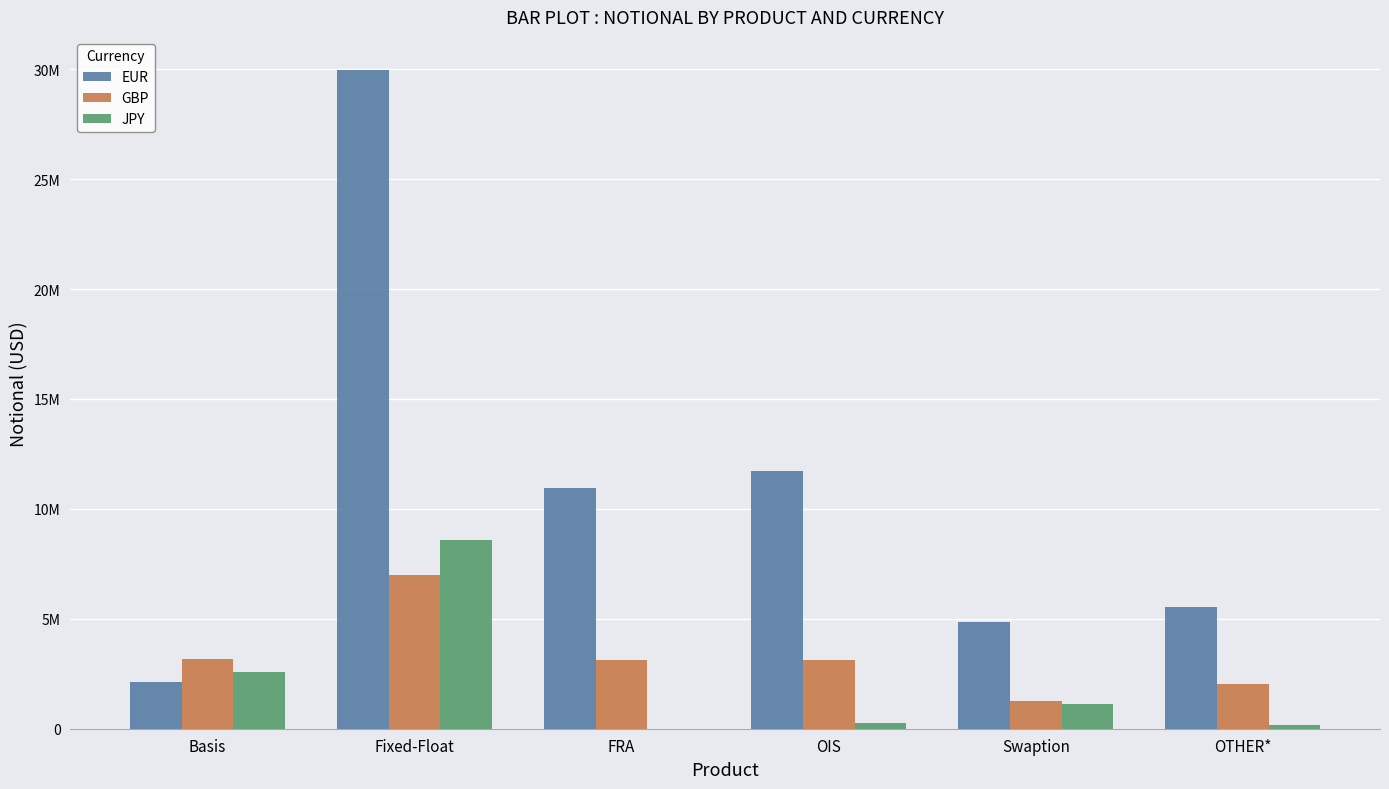

Which label corresponds to the largest value in the chart?

Fixed-Float